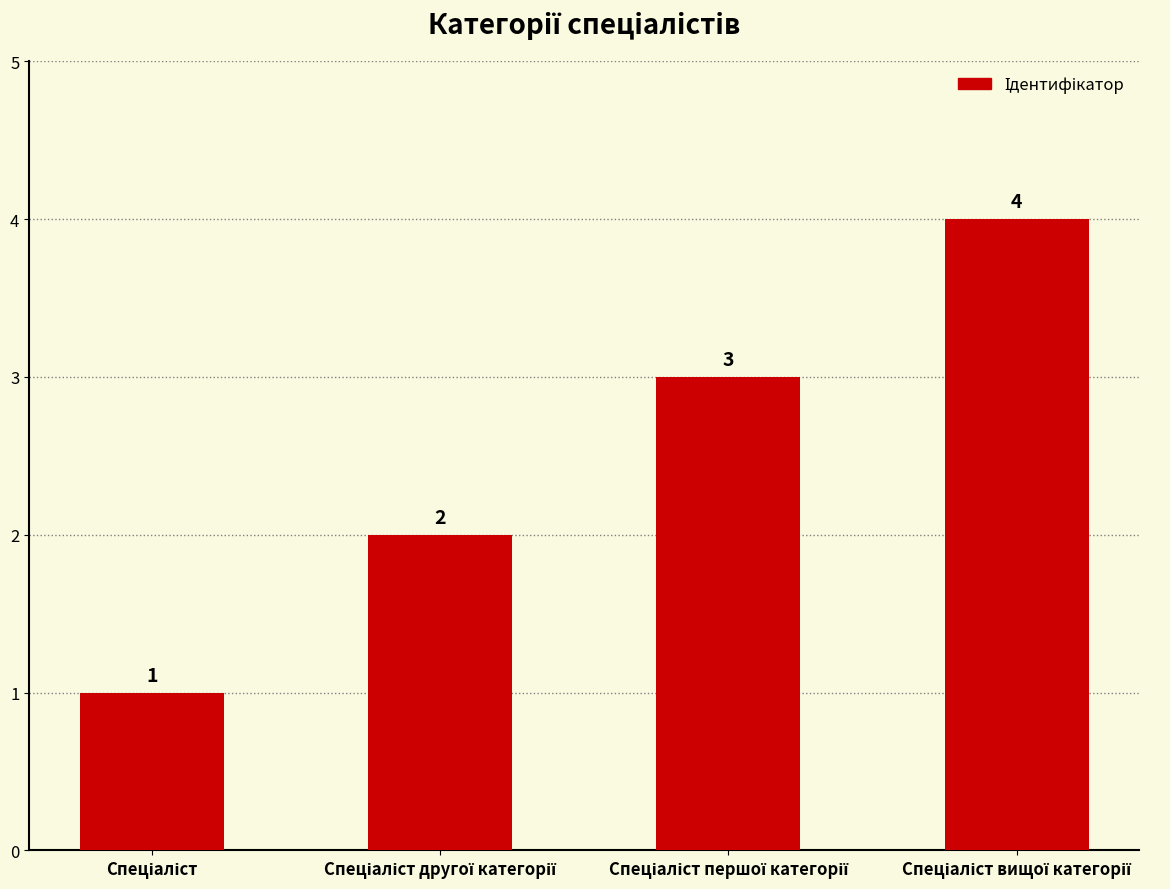

What is the sum of all values?

10